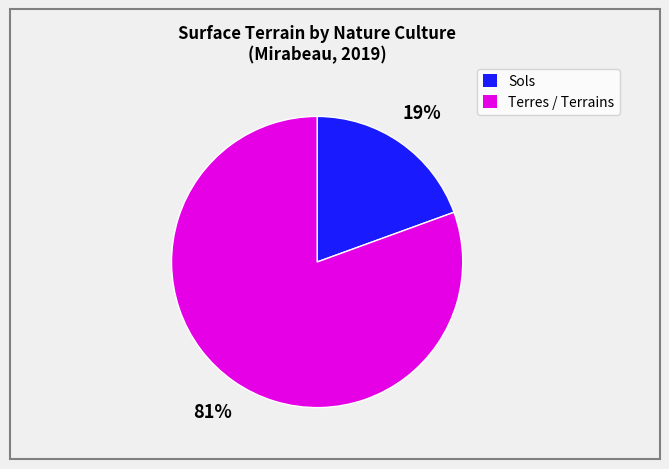

Is there a majority slice in this chart?

Yes